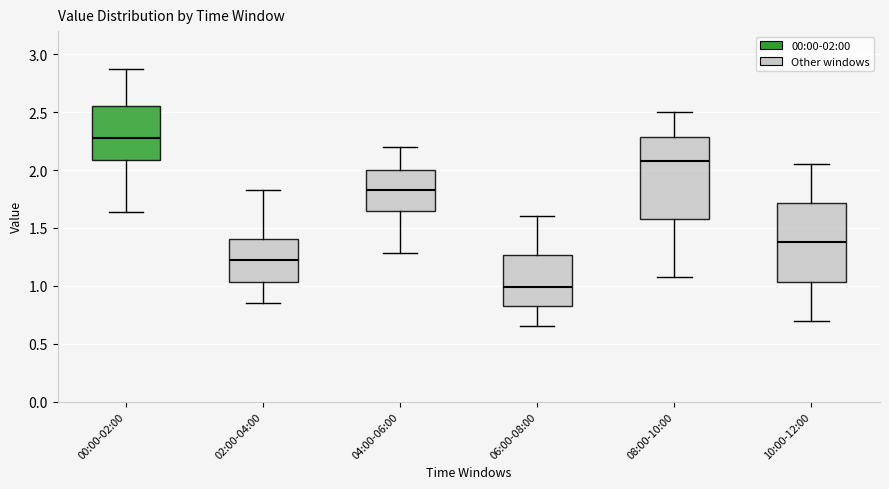

Where does the median line of the box for 06:00-08:00 sit on the y-axis? The values are not printed on the chart, so give them approximately, as read against the axis.

1.00